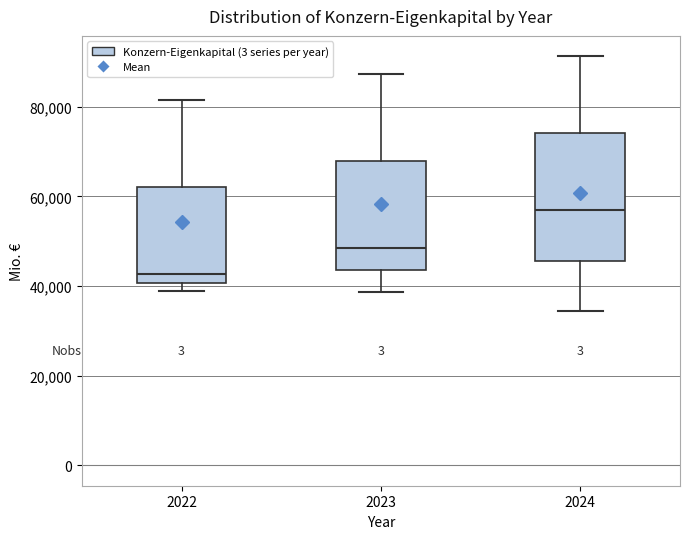

Reading left to right, read every box against the y-axis: the position of its median line, the range the box covers, and the ends of its whiskers. The values are not printed on the chart, so give them approximately, as read against the axis.

2022: median 42000, box 40000 to 62000, whiskers 38000 to 82000
2023: median 48000, box 44000 to 68000, whiskers 38000 to 88000
2024: median 56000, box 46000 to 74000, whiskers 34000 to 92000